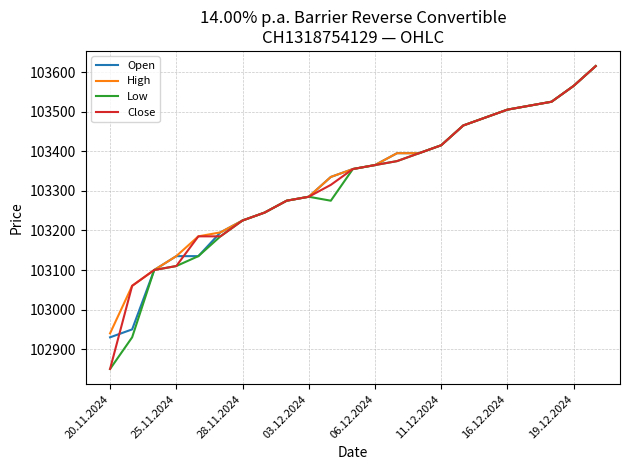

What is the minimum value for Low?

102850